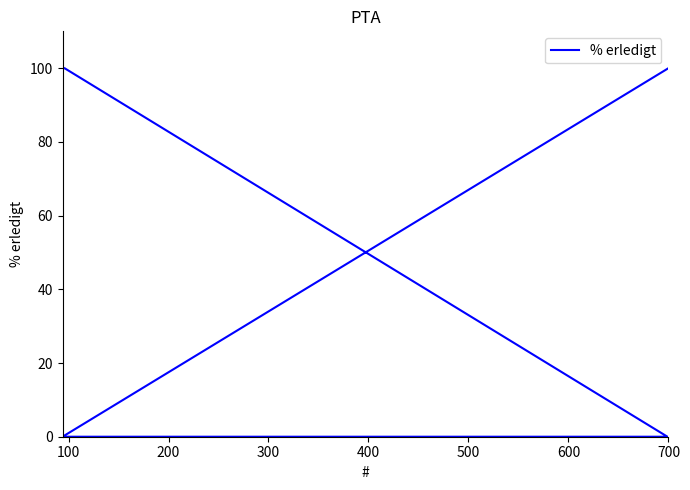

True or false: there are more than 0 points higher than both neighbors.

False